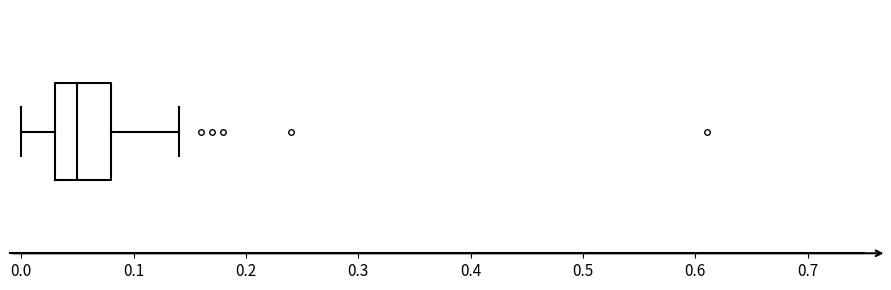

Read this box plot against the x-axis: the position of the median line, the range covered by the box, and the ends of both whiskers. The values are not printed on the chart, so give them approximately, as read against the axis.

median 0.05, box 0.03 to 0.08, whiskers 0.00 to 0.14